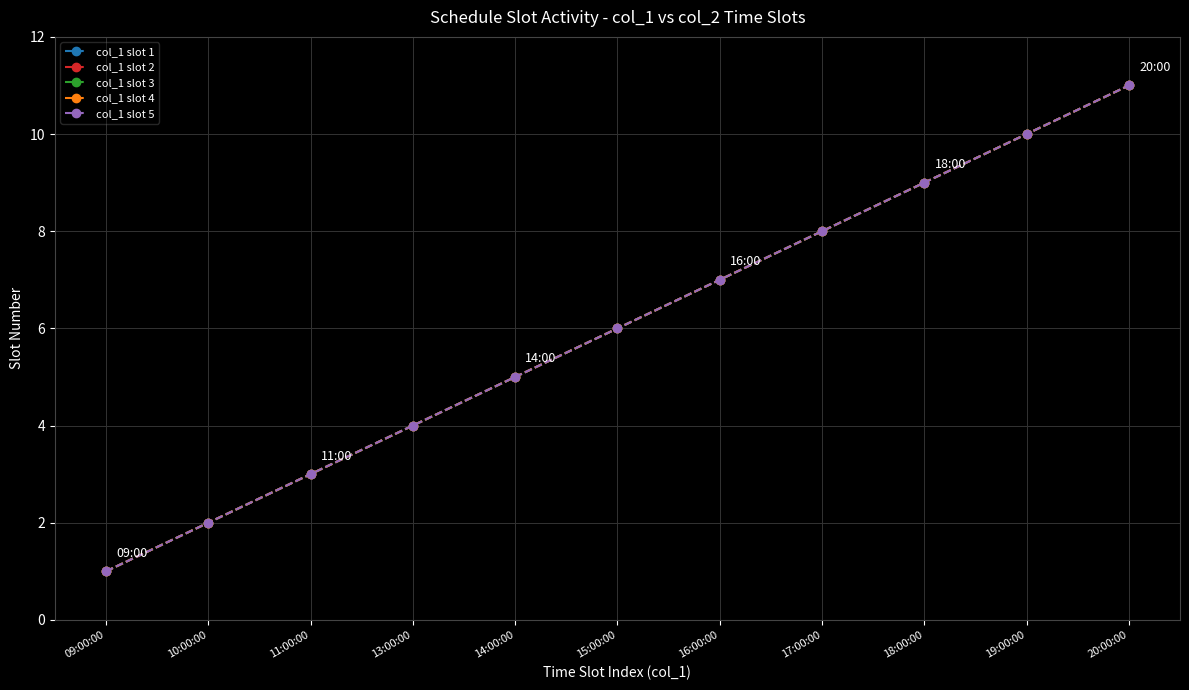

Does the chart have visible grid lines?

Yes